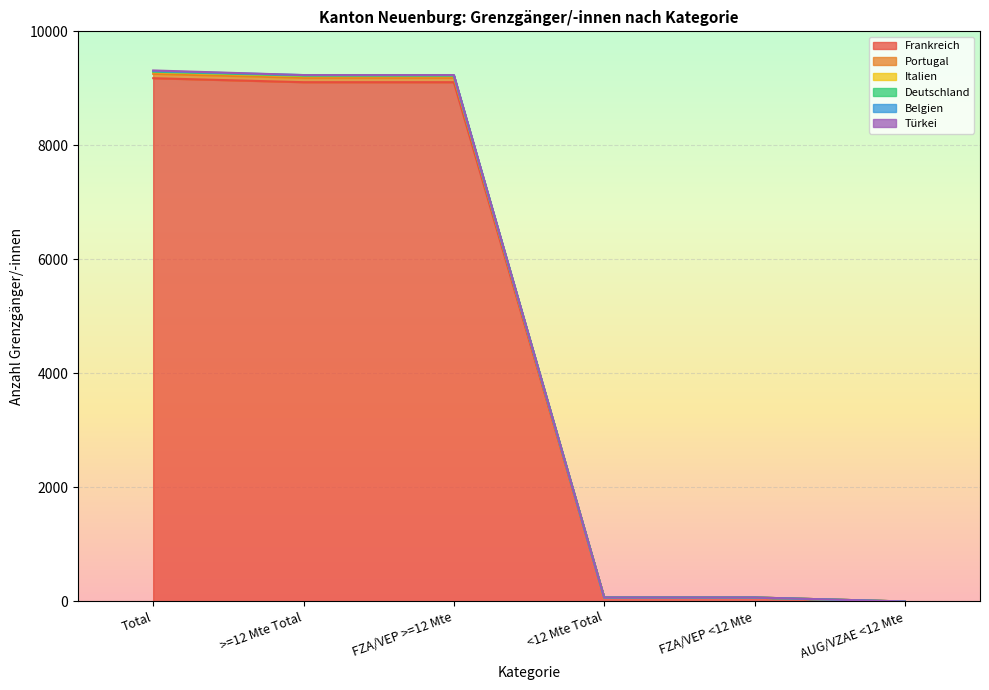

What is the maximum value for Frankreich?

9178